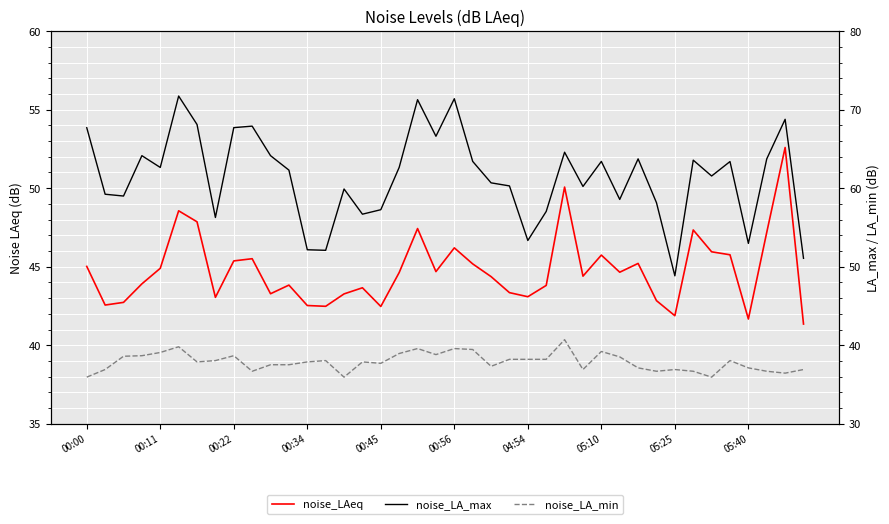

At 34, list the series in order from smallest to largest.

noise_LA_min, noise_LAeq, noise_LA_max